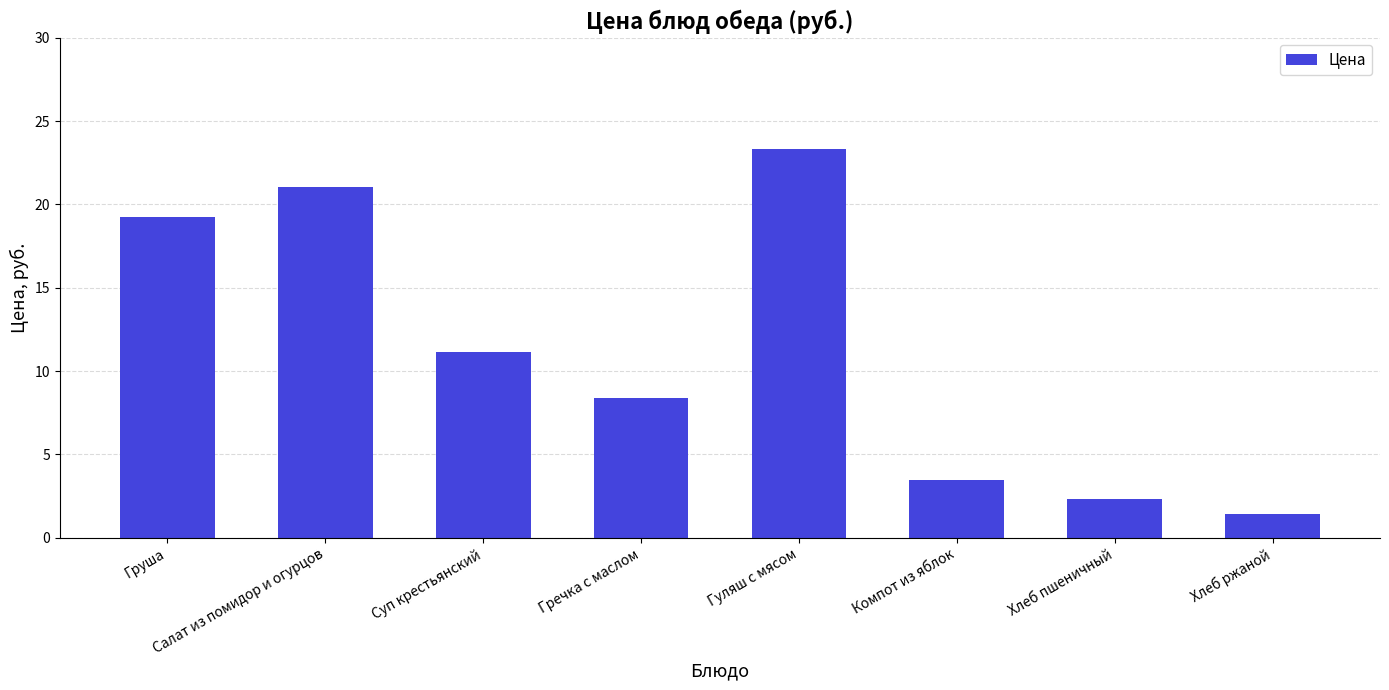

What is the difference between the values at Хлеб ржаной and Хлеб пшеничный?

0.9